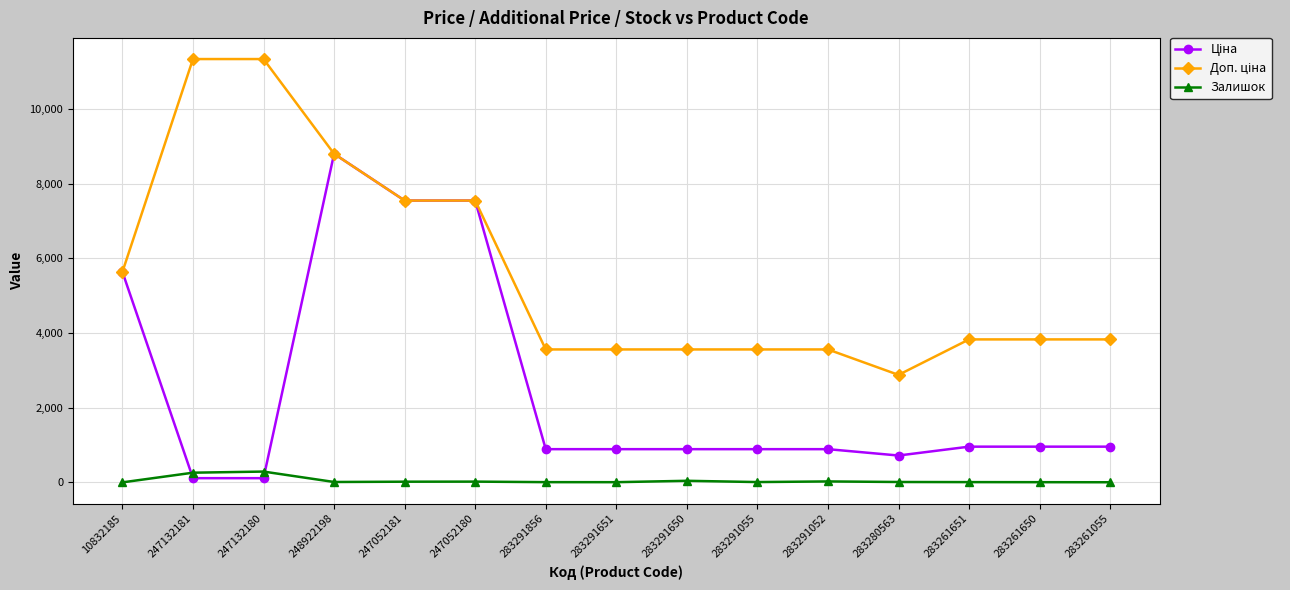

At which category is the sum across all series the highest?

248922198